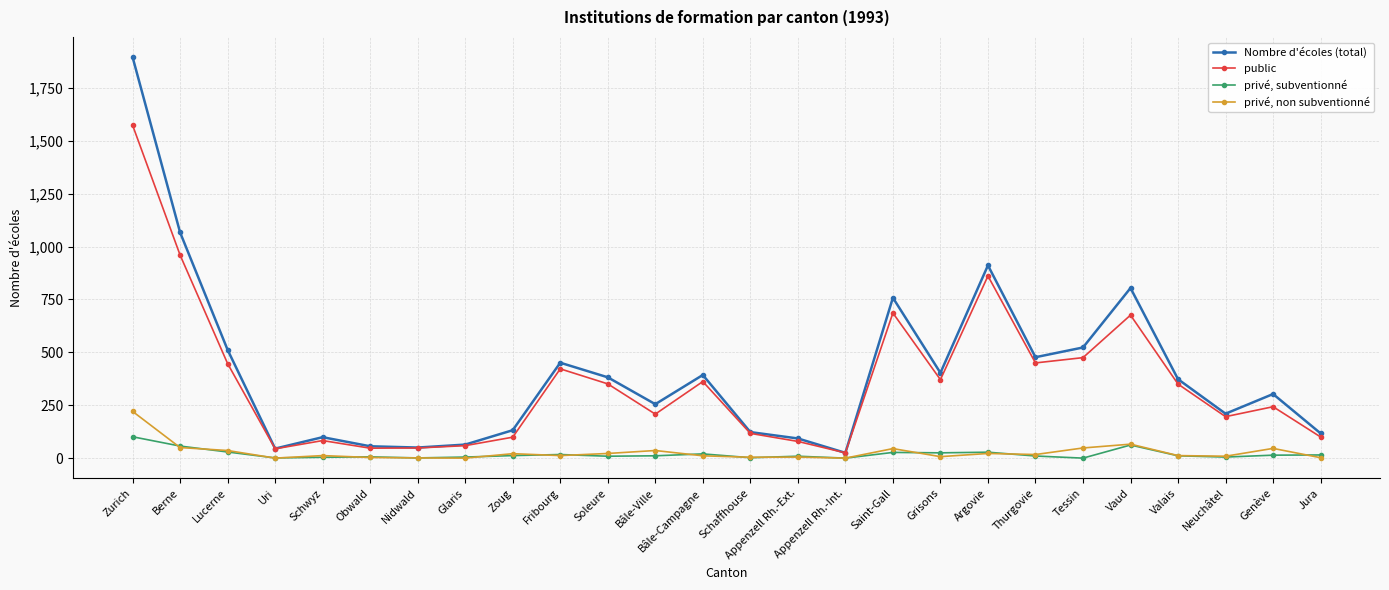

True or false: privé, non subventionné and privé, subventionné cross at least once.

True